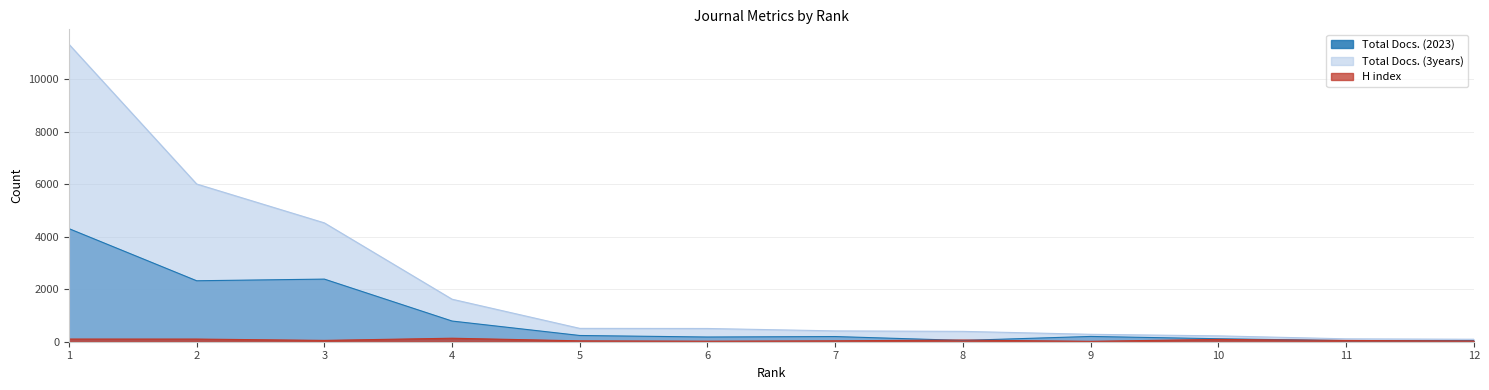

What is the minimum value shown in the chart?

16